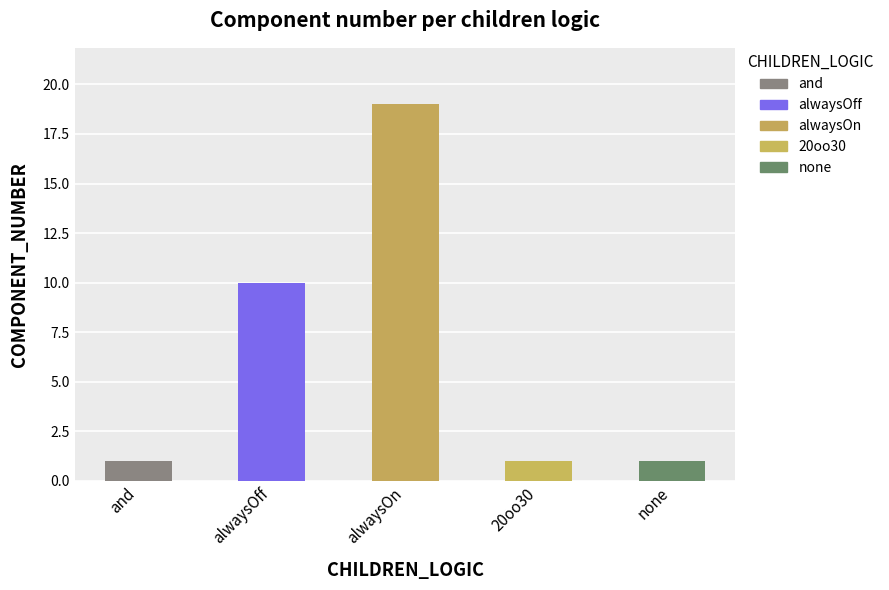

What is the smallest value displayed?

1